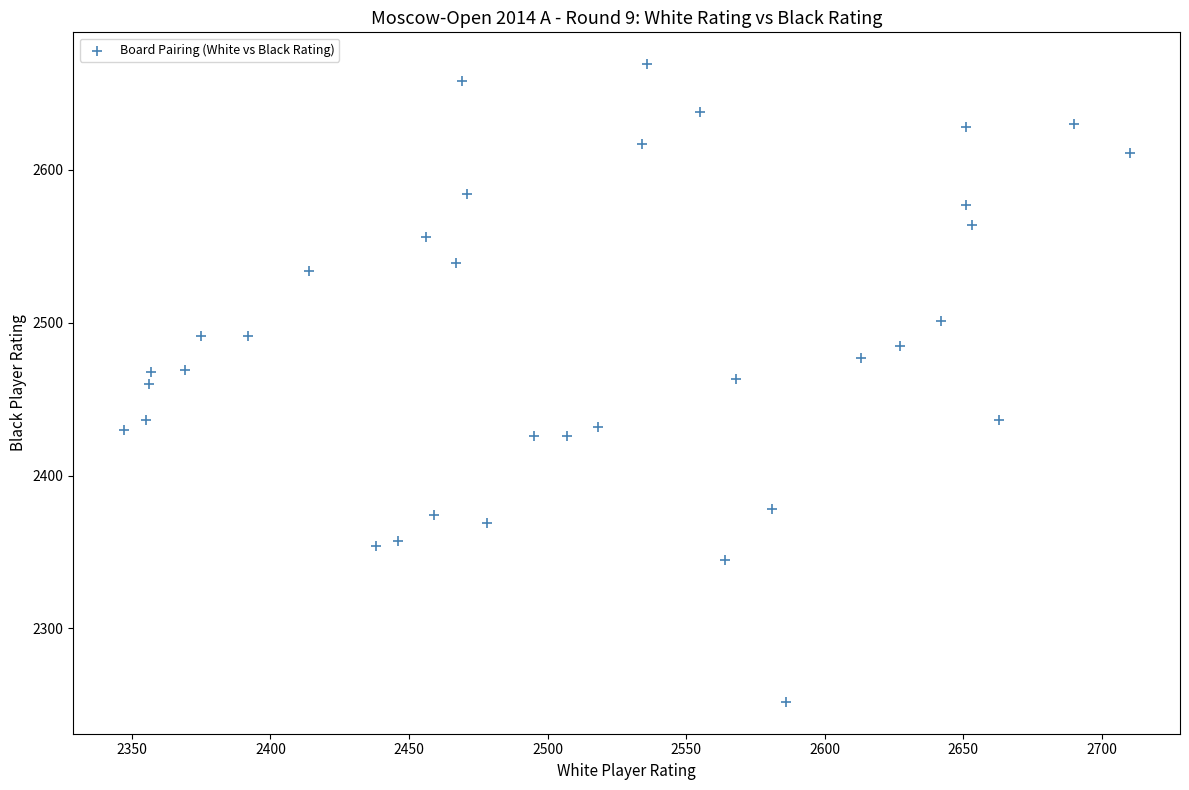

What is the range of X values (max minus min)?

363